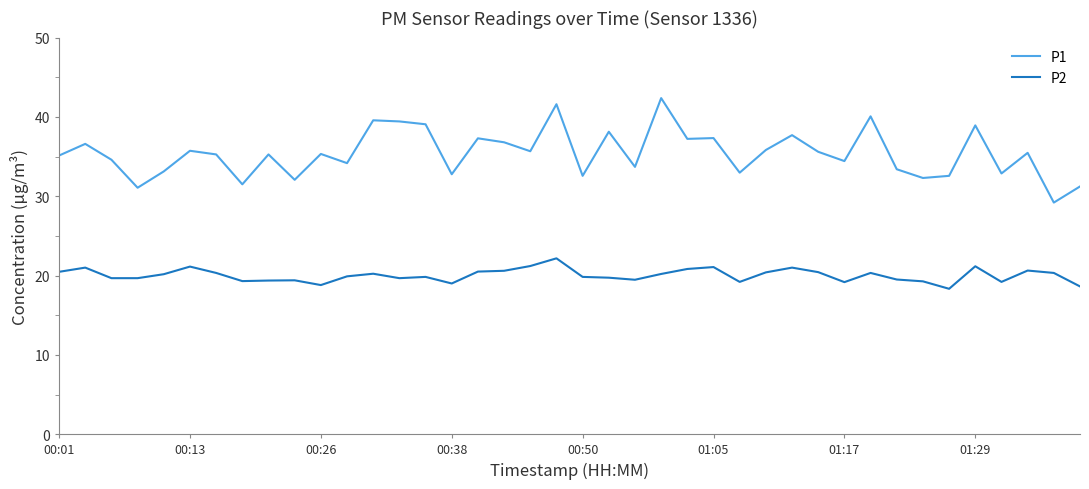

What is the difference between the maximum and minimum values in the P2 series?

3.8